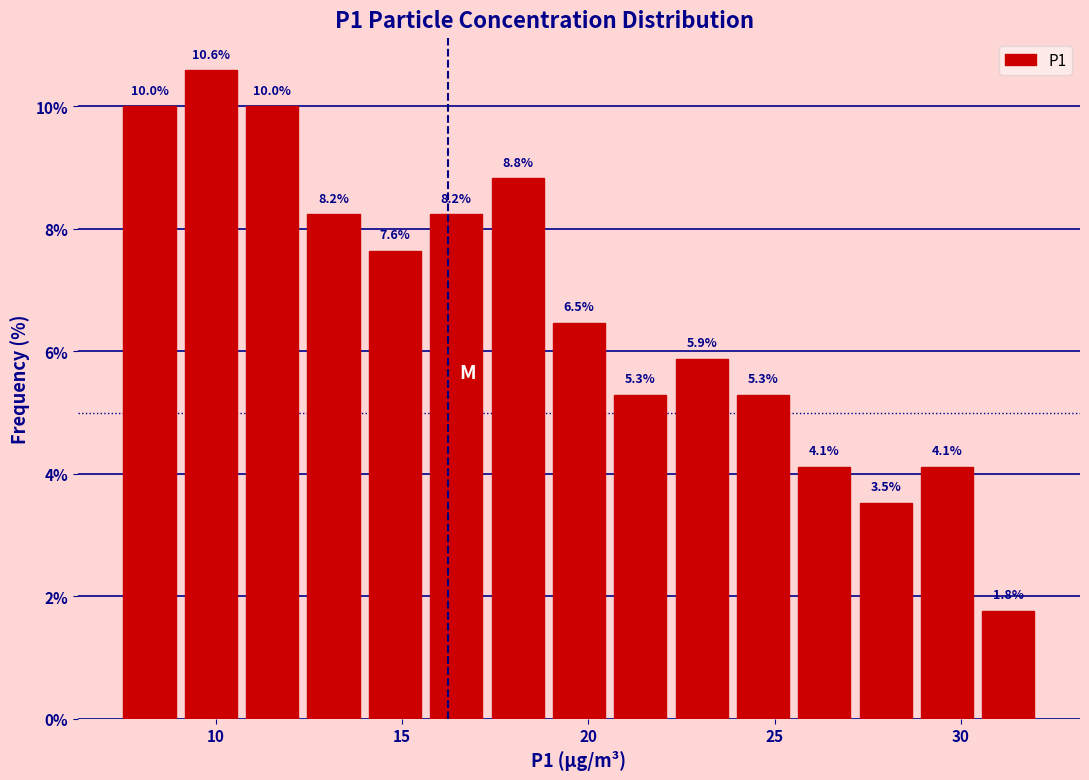

Around what value on the x-axis is the tallest bar? Give the approximate position of its centre, as read against the axis.

10.0